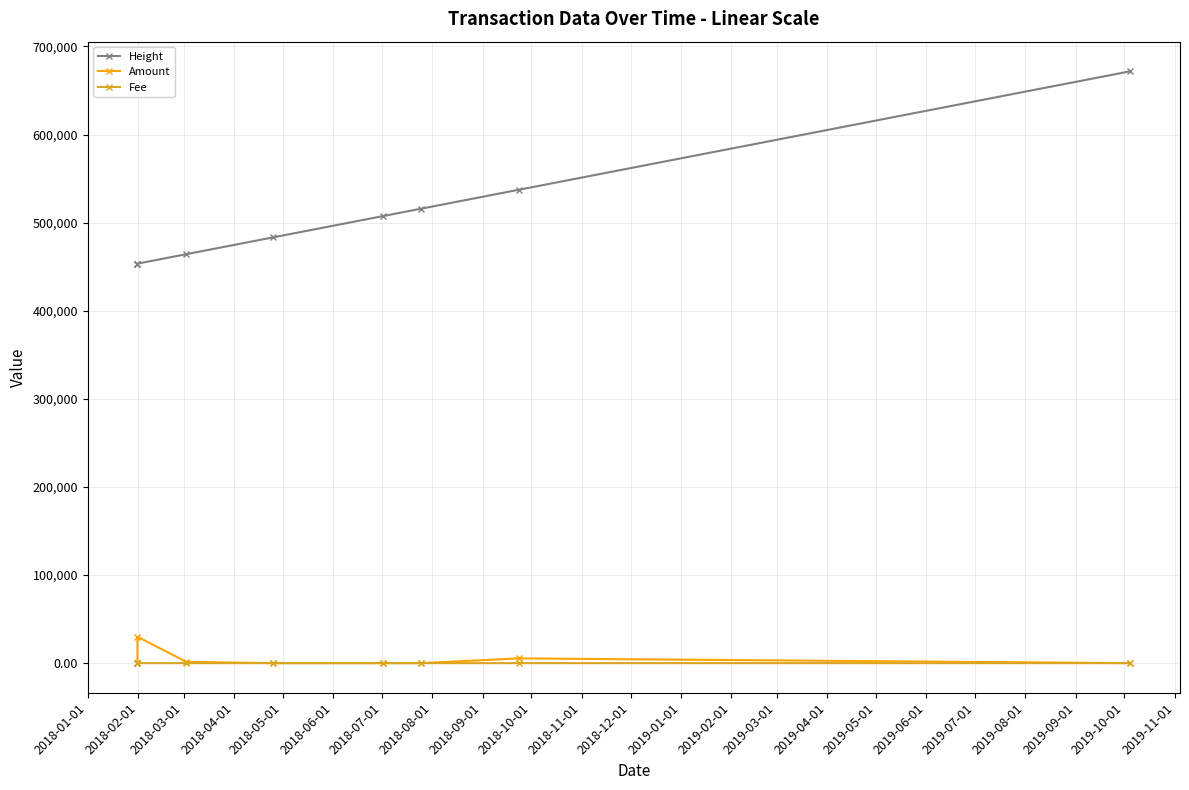

Count the number of data series in this chart.

3